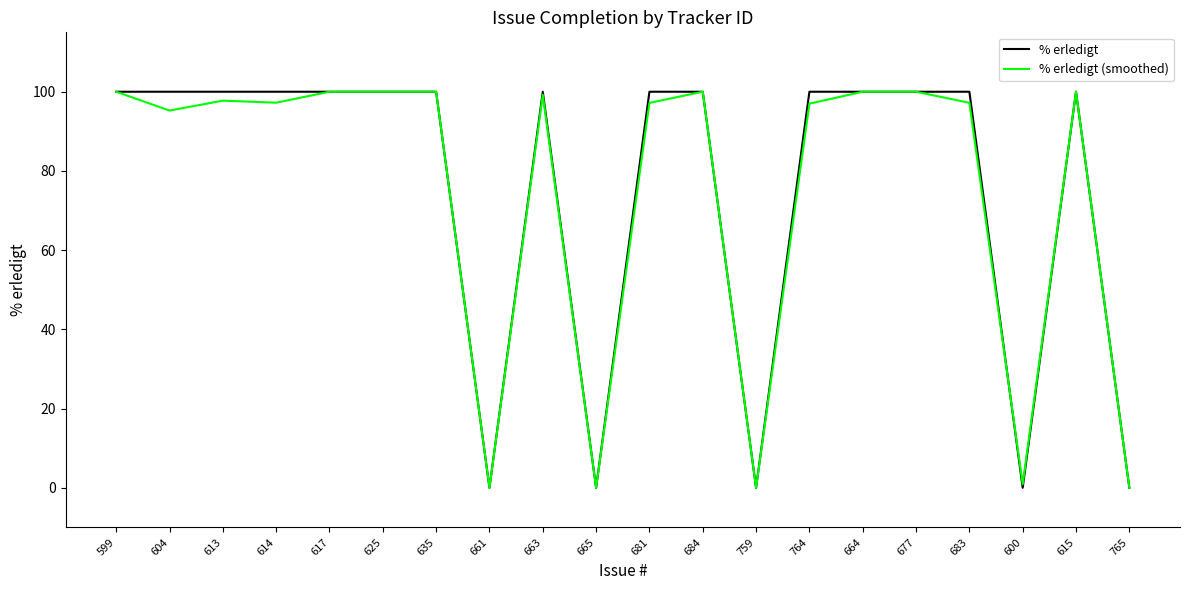

What position from the left is 625?

6